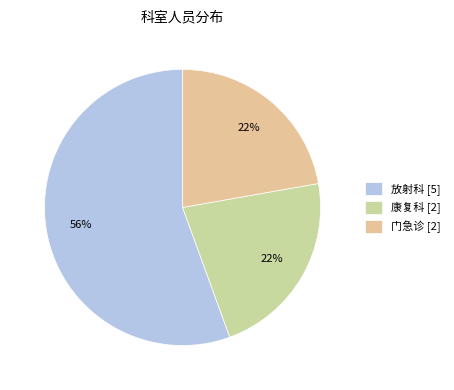

Combined, do 门急诊 and 放射科 account for over 50%?

Yes